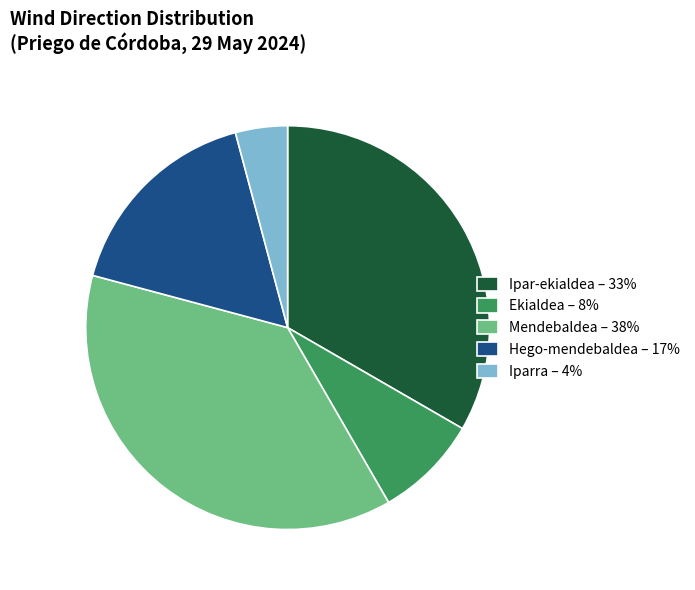

Rank the categories by value from highest to lowest.

Mendebaldea – 38%, Ipar-ekialdea – 33%, Hego-mendebaldea – 17%, Ekialdea – 8%, Iparra – 4%